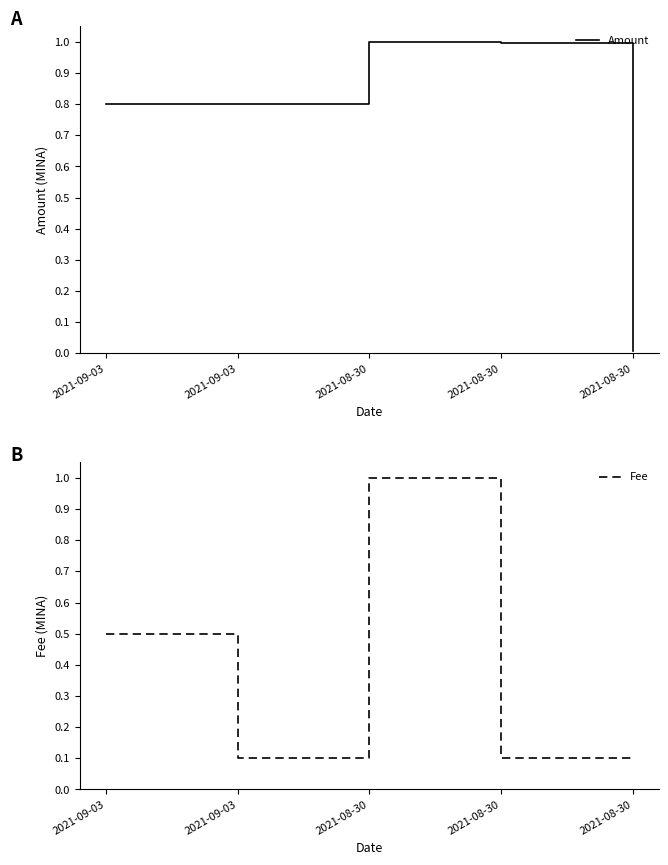

Is this an area chart (filled region under the line)?

No